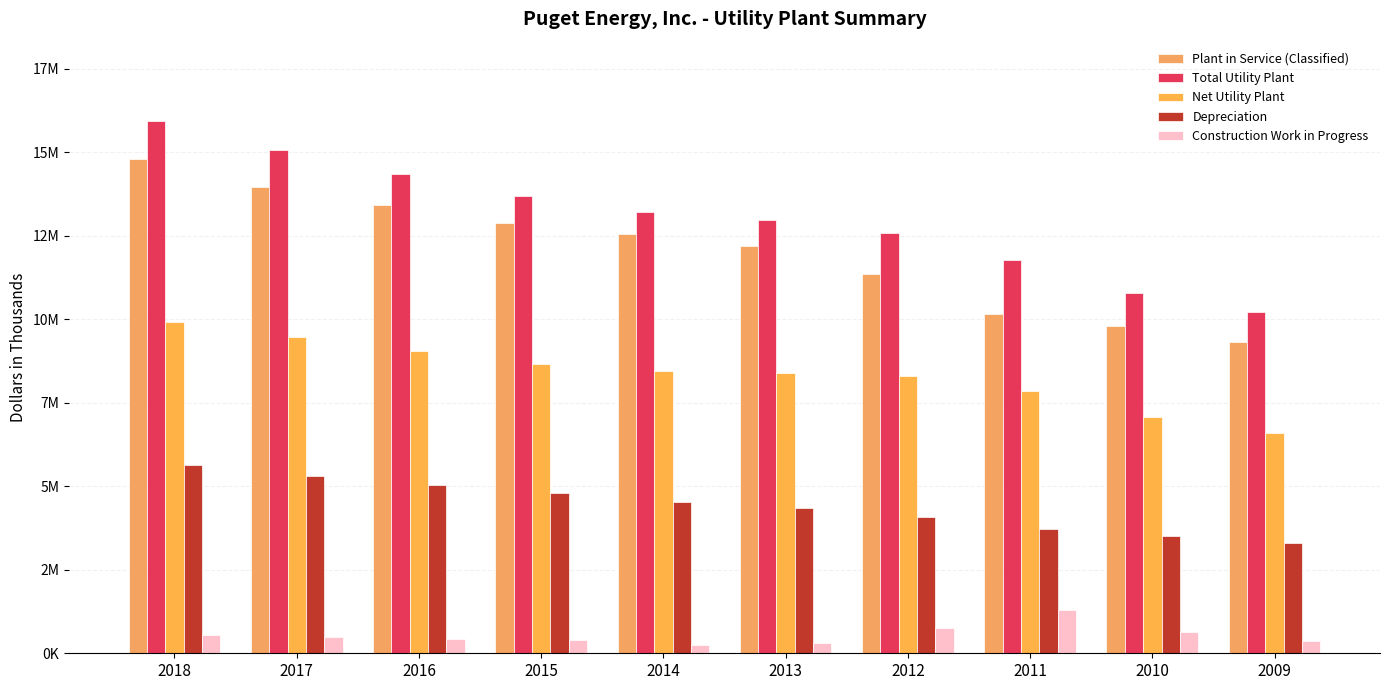

Which series has the largest total across all categories?

Total Utility Plant